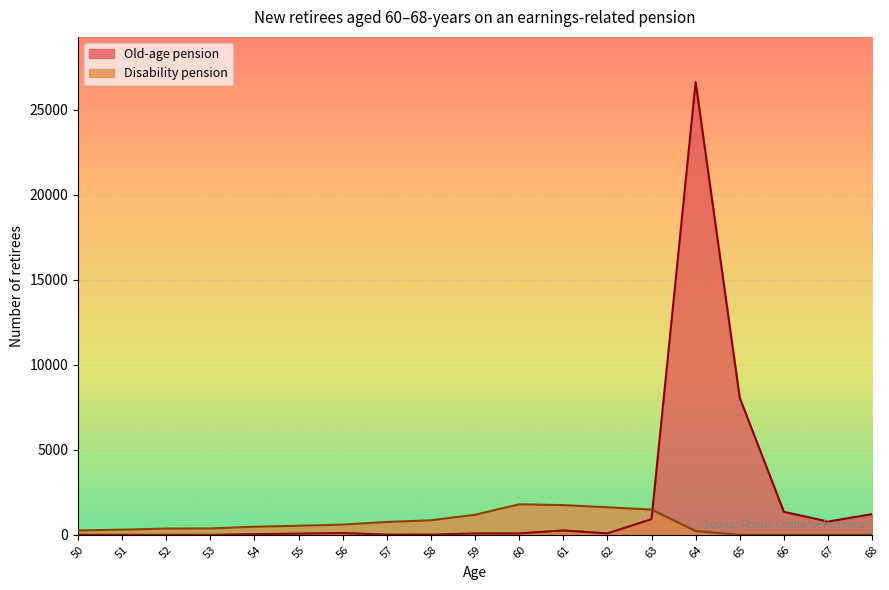

At which label is Disability pension closest to 897?

58